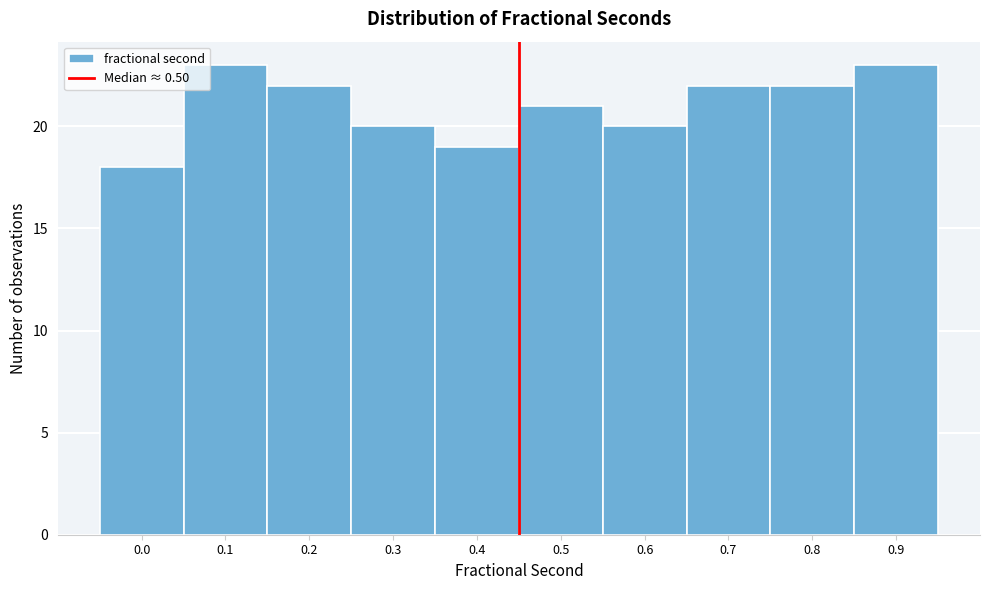

Reading right to left, list all the values displayed in this chart.

0.9=23	0.8=22	0.7=22	0.6=20	0.5=21	0.4=19	0.3=20	0.2=22	0.1=23	0.0=18